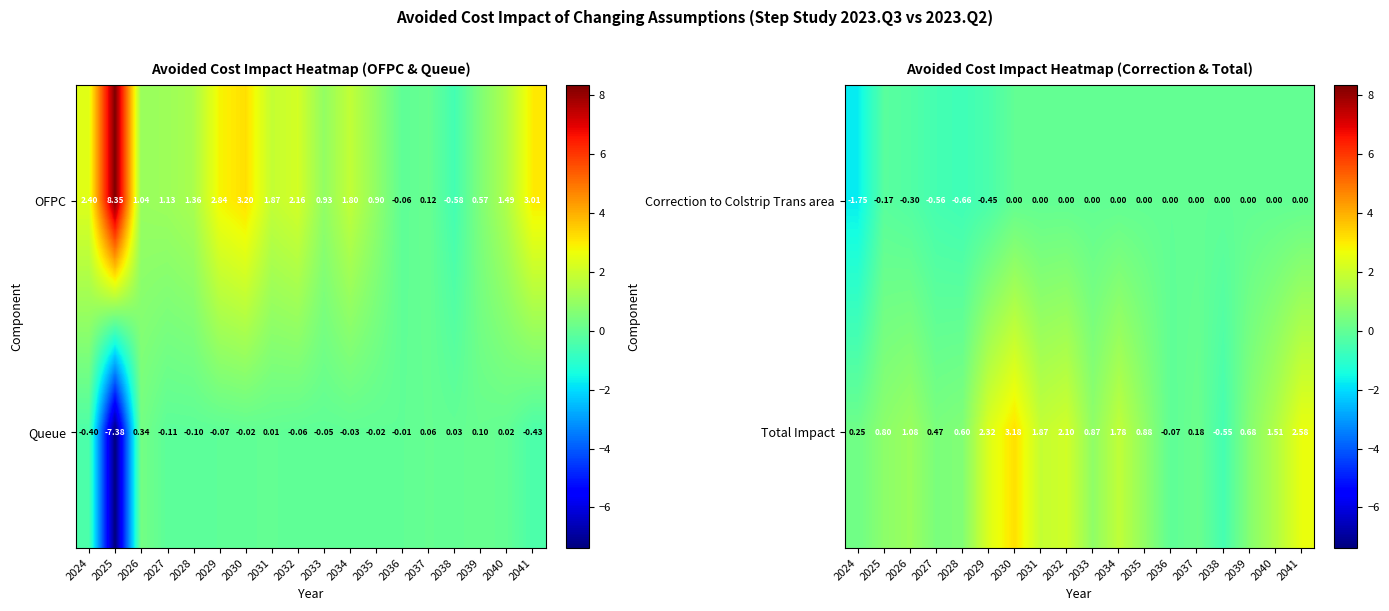

What is the sum of all Correction to Colstrip Trans area values?

-3.9